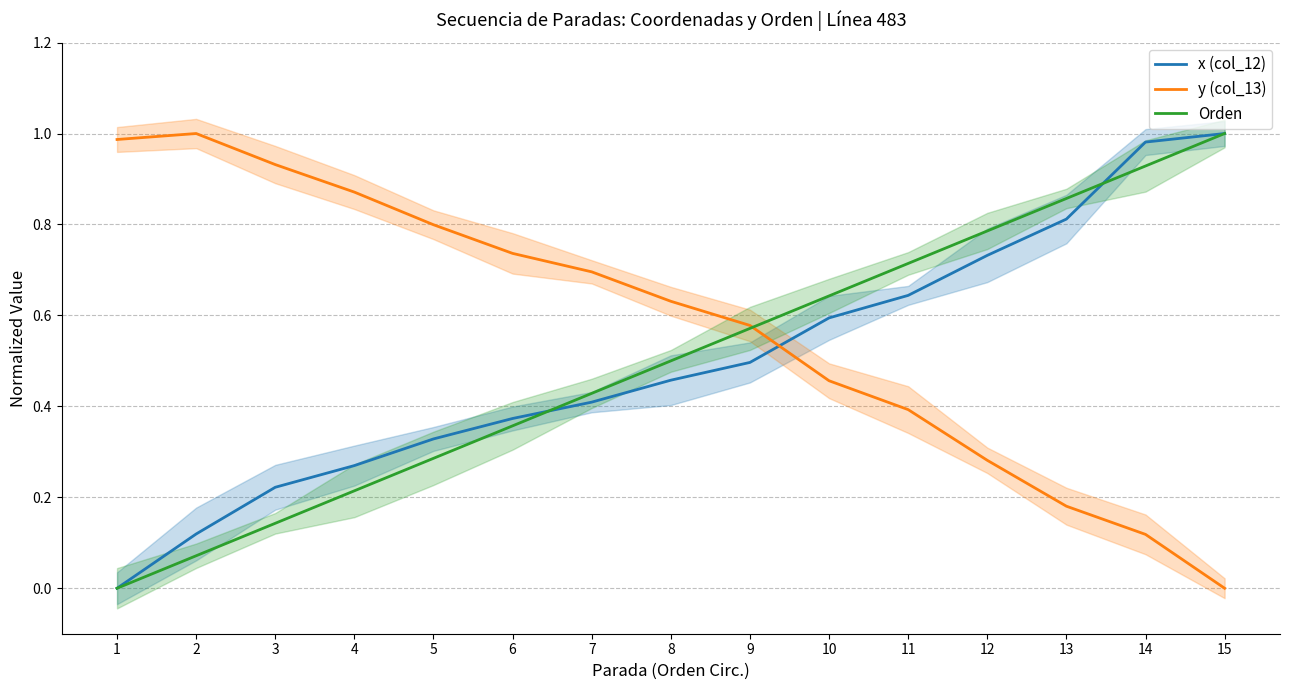

What is the difference between the maximum and minimum values in the Orden series?

1.0